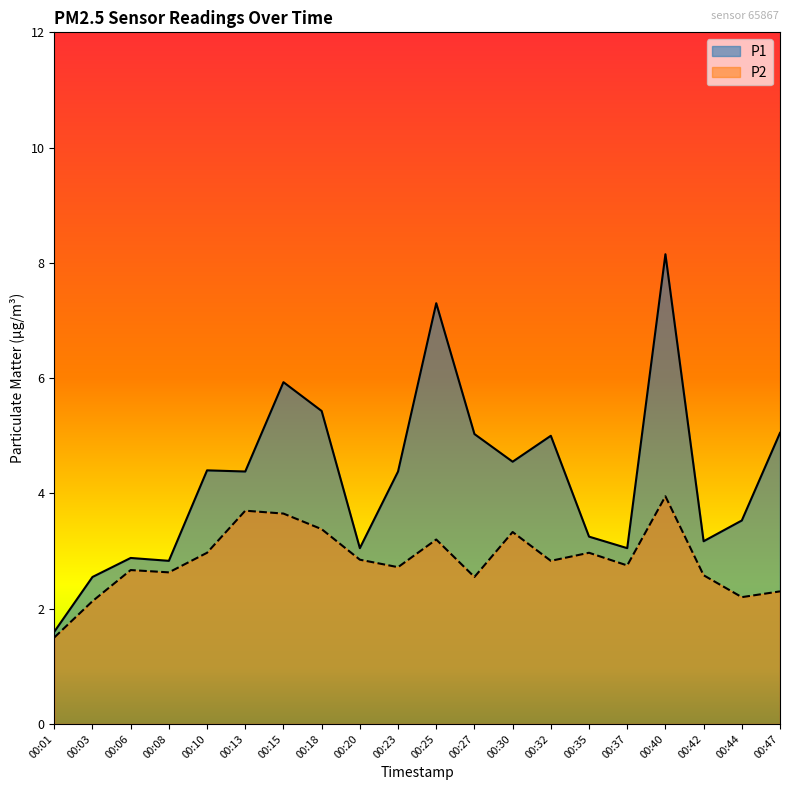

What is the sum of all P1 values?

85.5